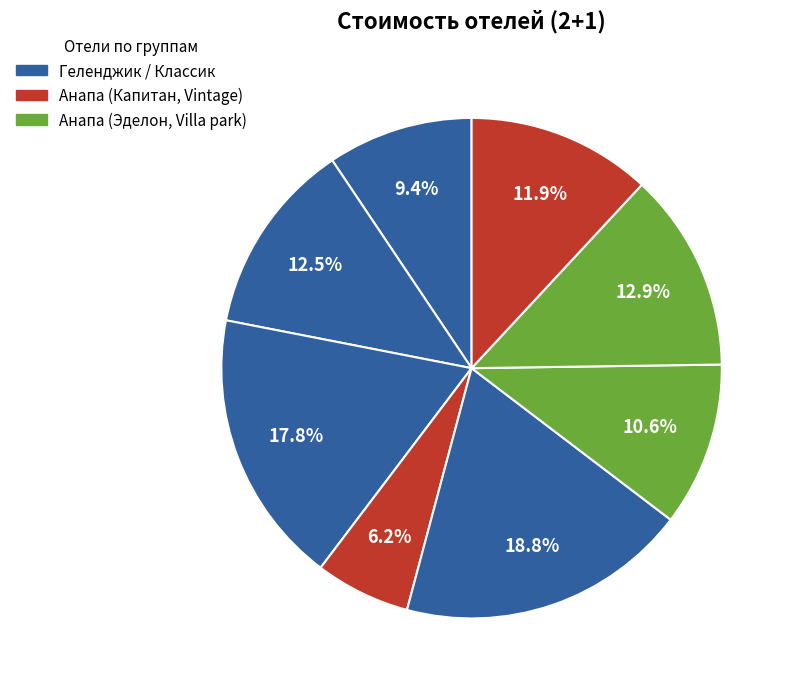

Is there any slice that represents more than half of the pie?

No